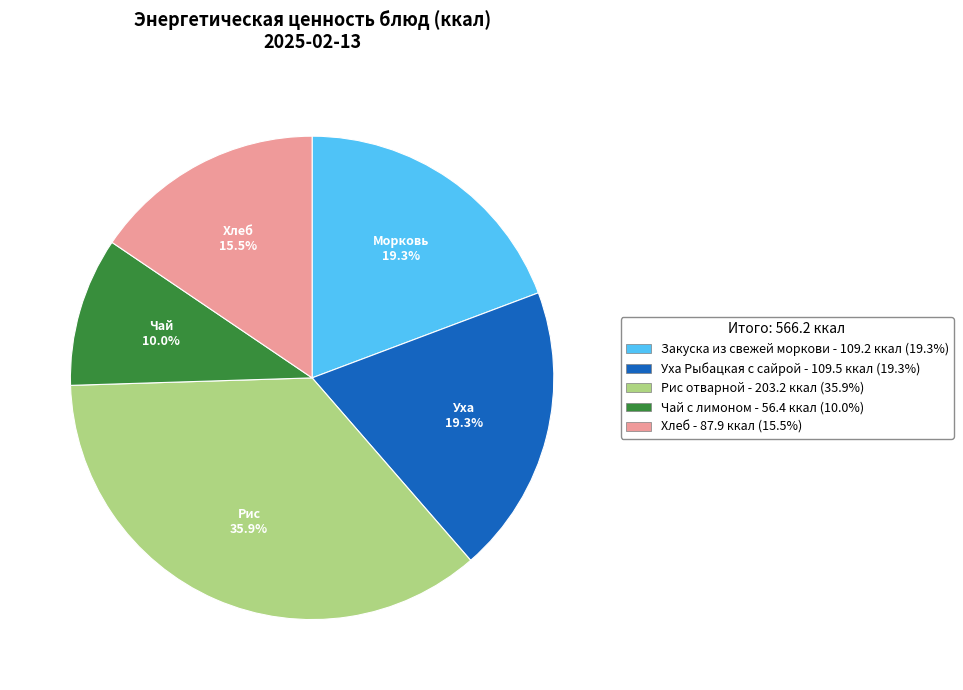

Does Рис отварной account for over 50% of the chart?

No